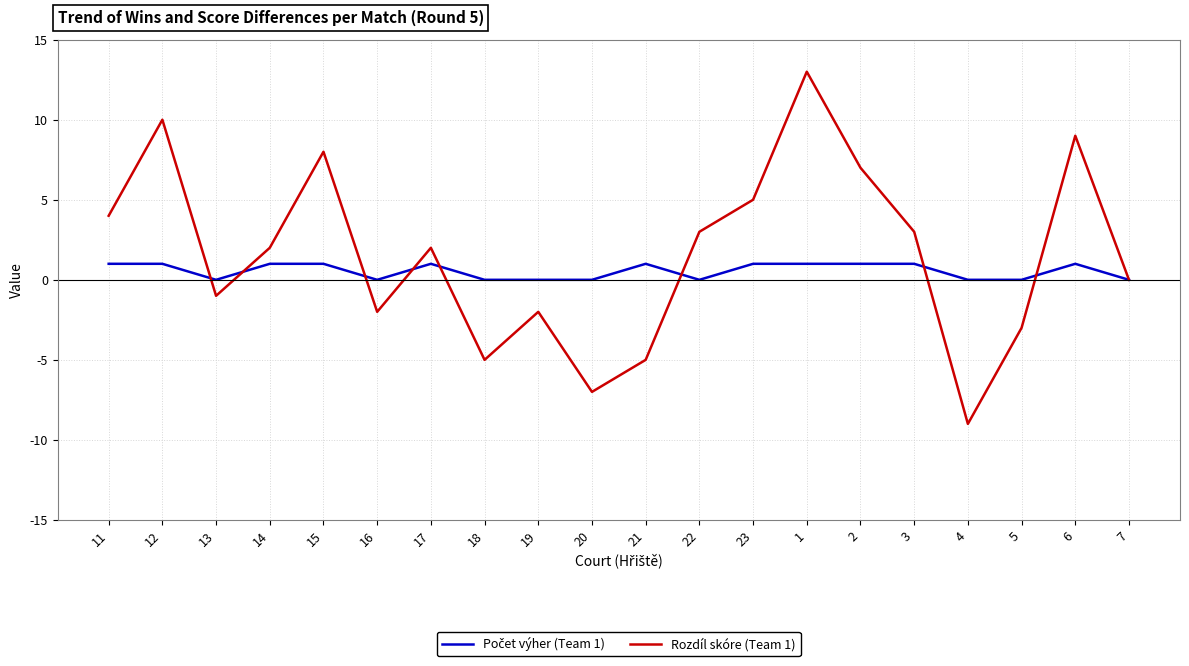

Which label corresponds to the smallest value in the chart?

4